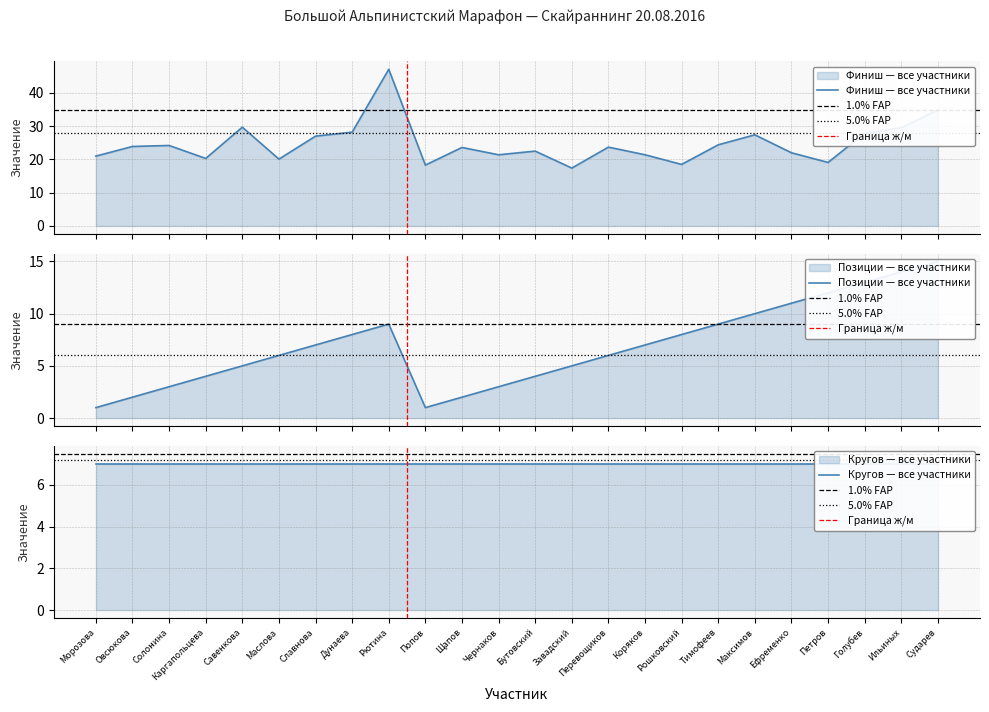

What is the smallest value displayed?

17.4